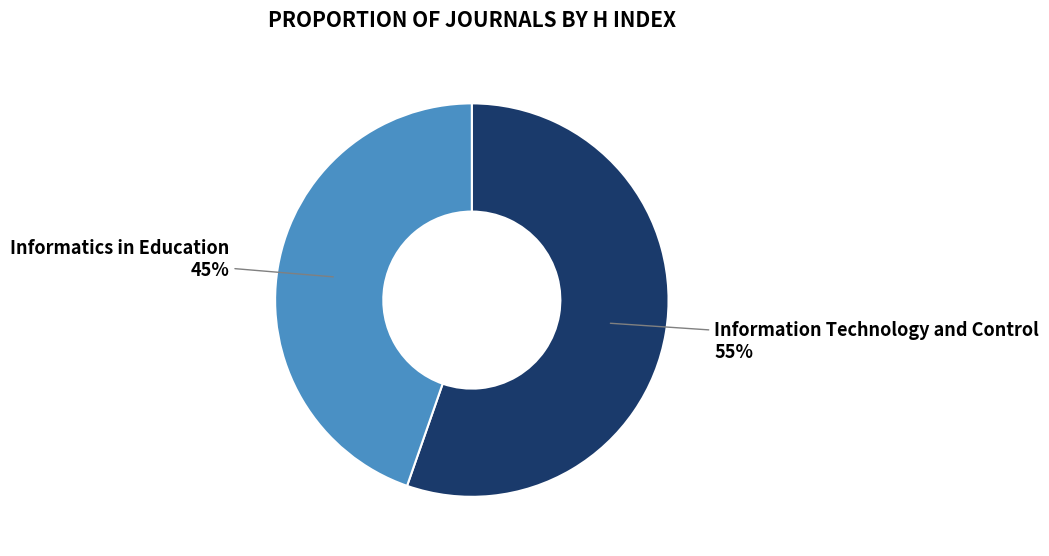

Do Information Technology and Control and Informatics in Education together represent more than half of the pie?

Yes